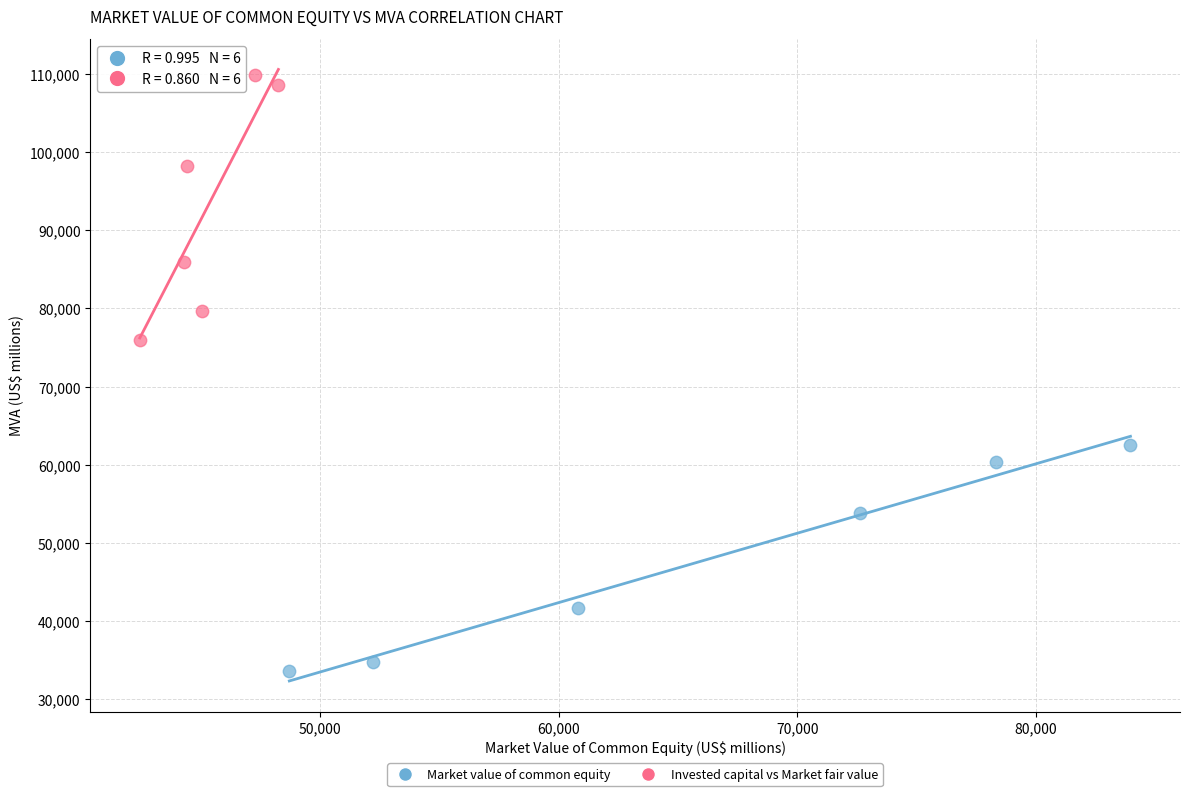

Which series reaches the minimum Y coordinate?

Market value of common equity